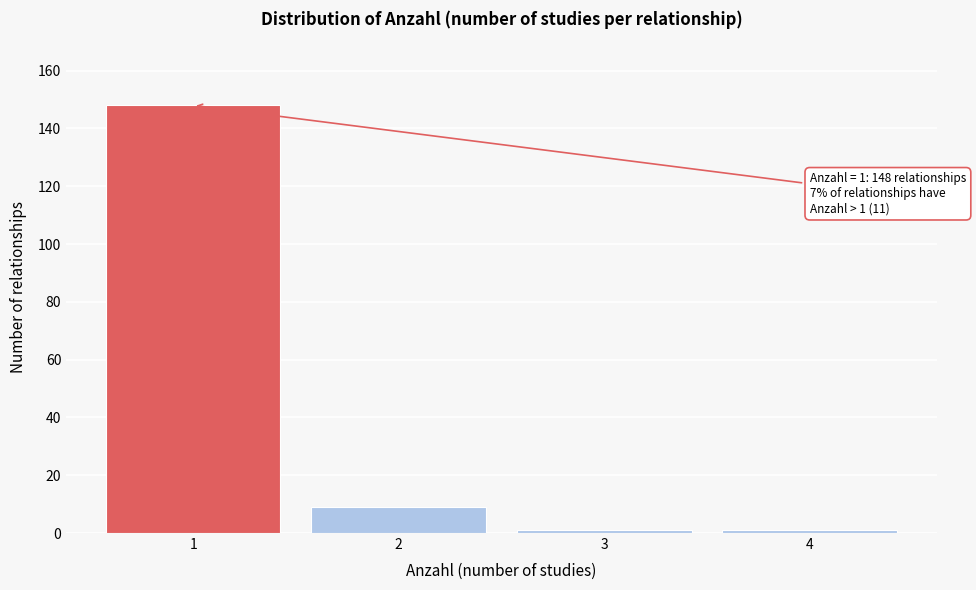

Reading right to left, list all the values displayed in this chart.

4=1	3=1	2=9	1=148